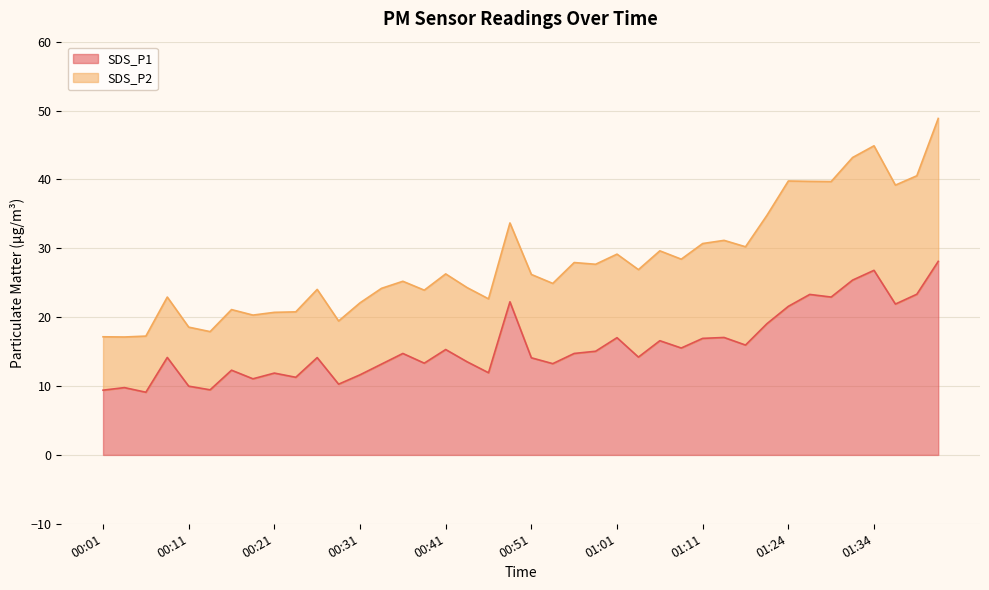

What is the sum of the values at 01:24 and 00:24?

32.8